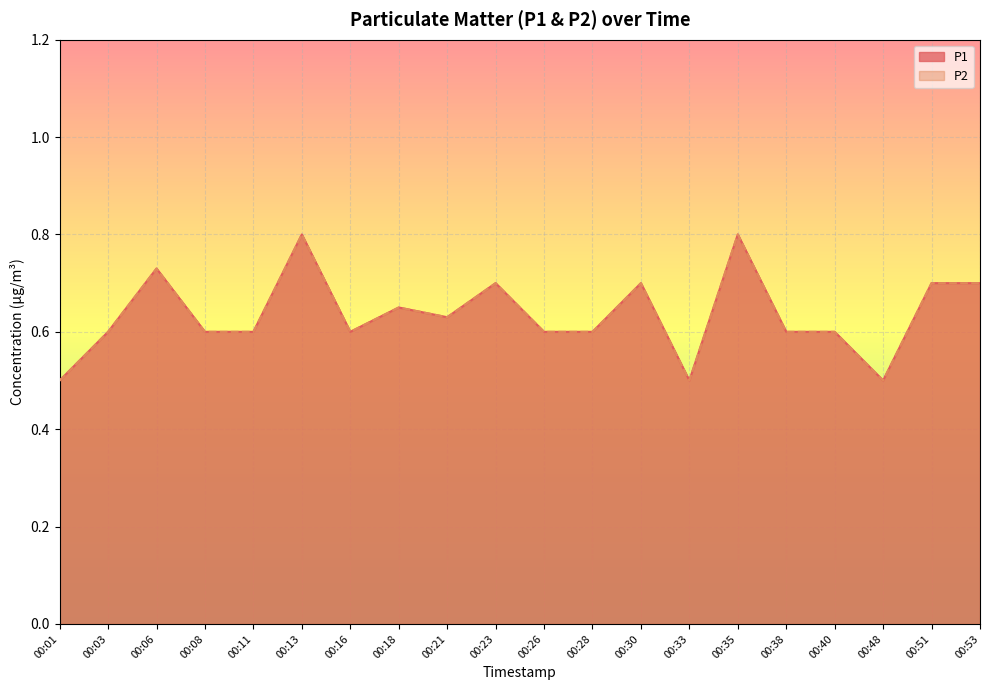

Which series has the largest total across all categories?

P1